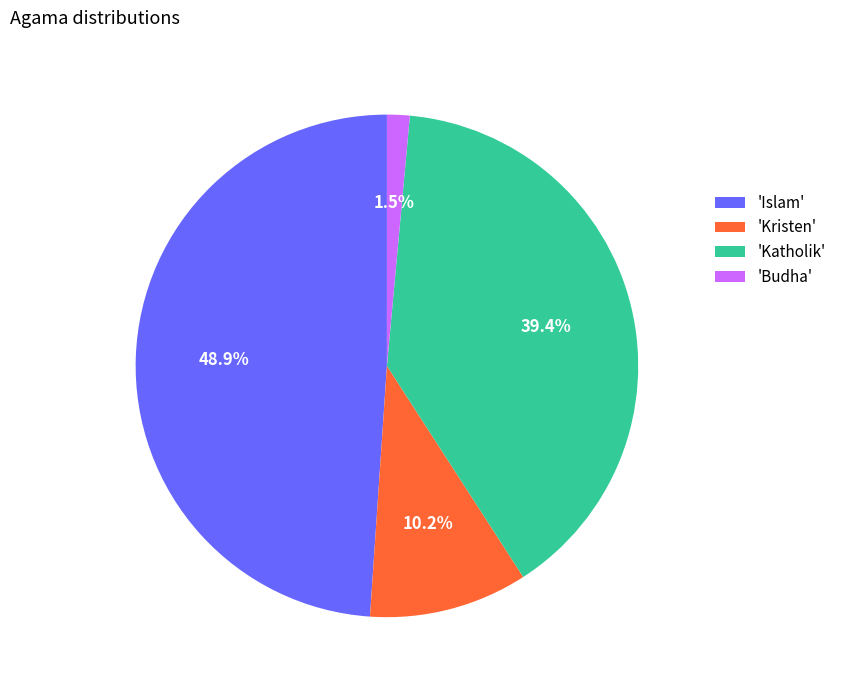

Does 'Budha' account for over 50% of the chart?

No